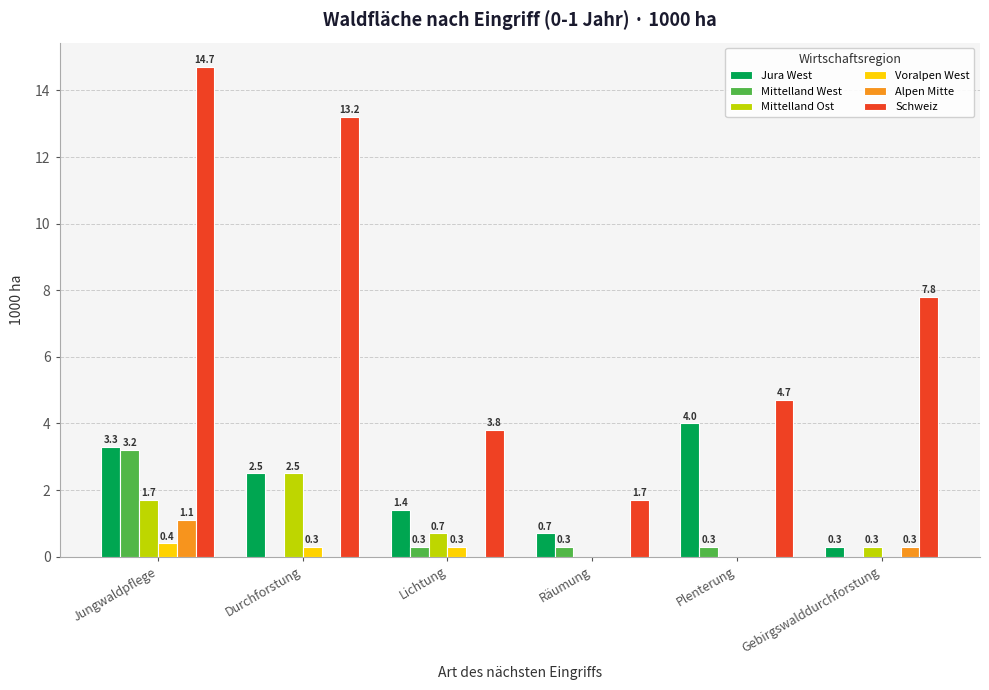

Between Räumung and Plenterung, which series saw the biggest shift?

Jura West